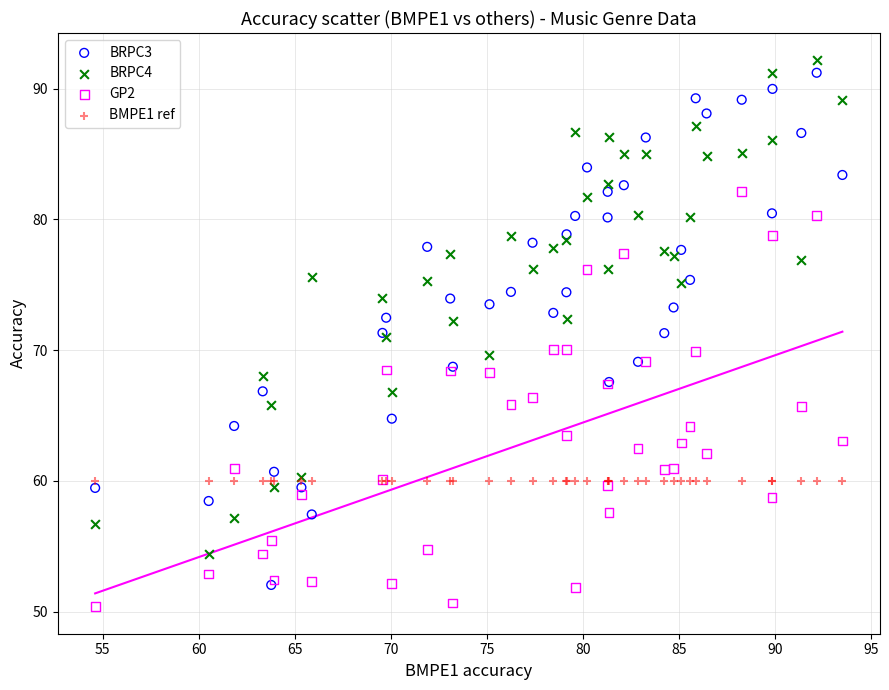

Which series reaches the minimum Y coordinate?

GP2